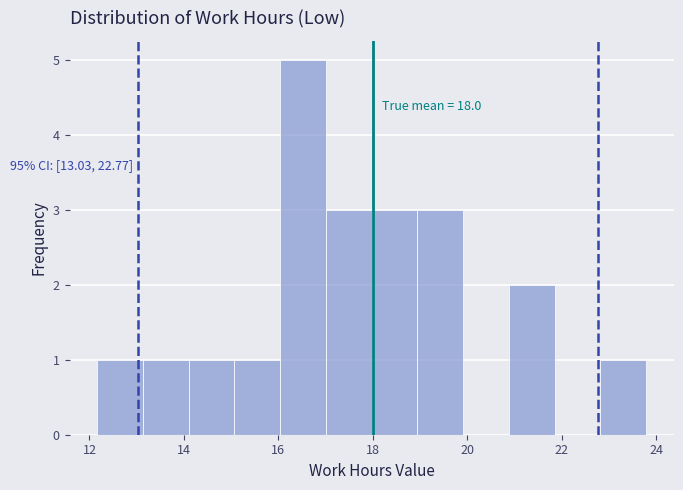

Over which range of the x-axis is the bar tallest?

16.0 to 17.0